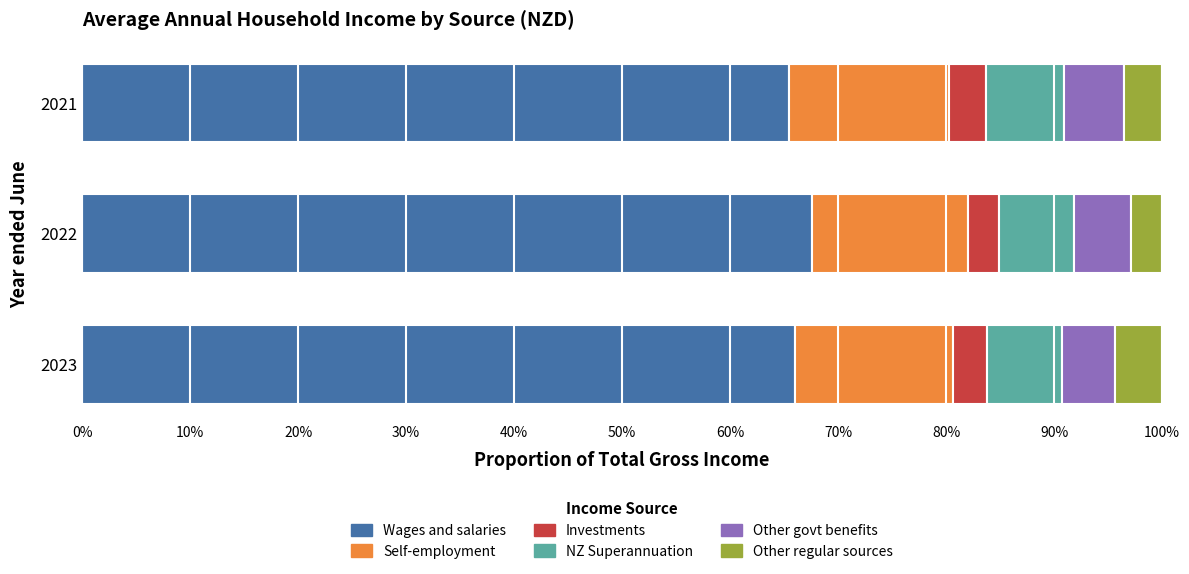

What is the total value across all series at 2022?

100.0